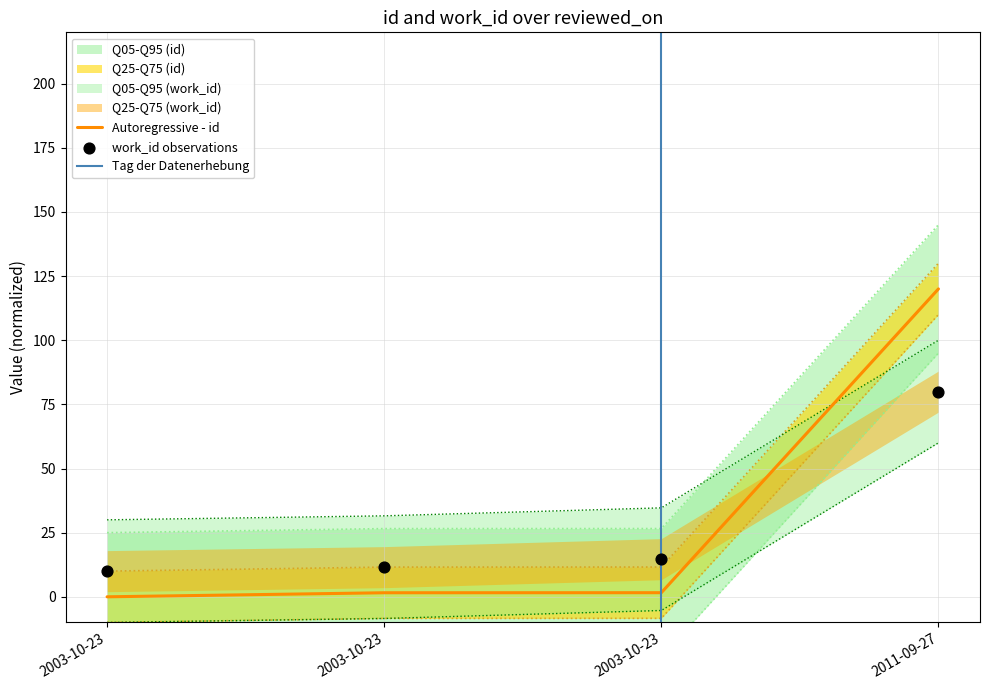

At how many categories does at least one series exceed 105?

1